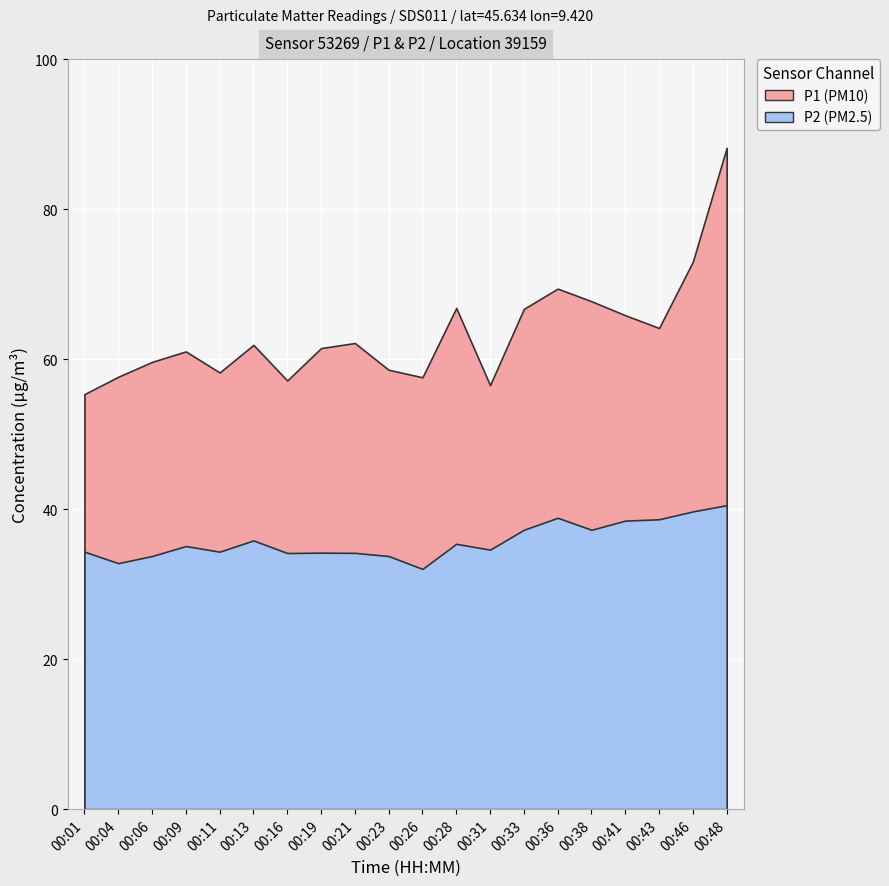

What is the value of the P1 point at the 17th from the left?

65.8